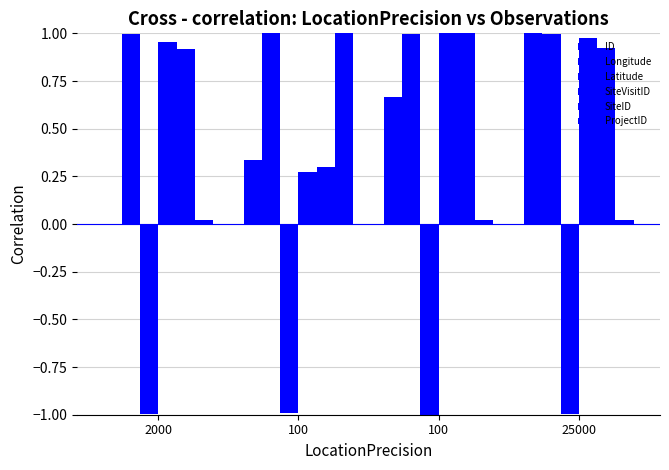

Reading left to right, transcribe all the data shown in this chart.

ID: 0.0	0.3	0.7	1.0
Longitude: 1.0	1.0	1.0	1.0
Latitude: -1.0	-1.0	-1.0	-1.0
SiteVisitID: 1.0	0.3	1.0	1.0
SiteID: 0.9	0.3	1.0	0.9
ProjectID: 0.0	1.0	0.0	0.0